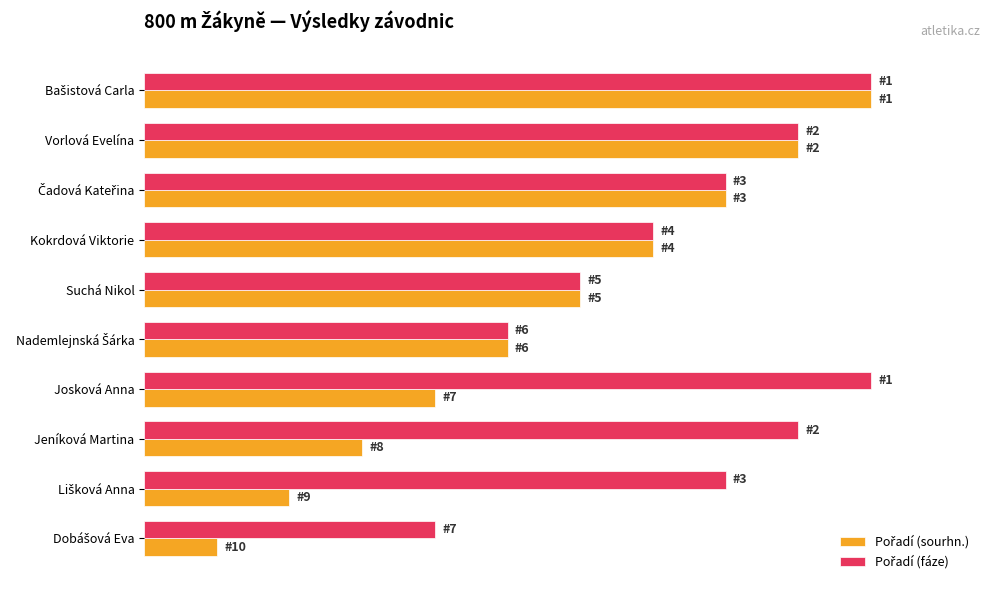

How many groups of bars are there?

10